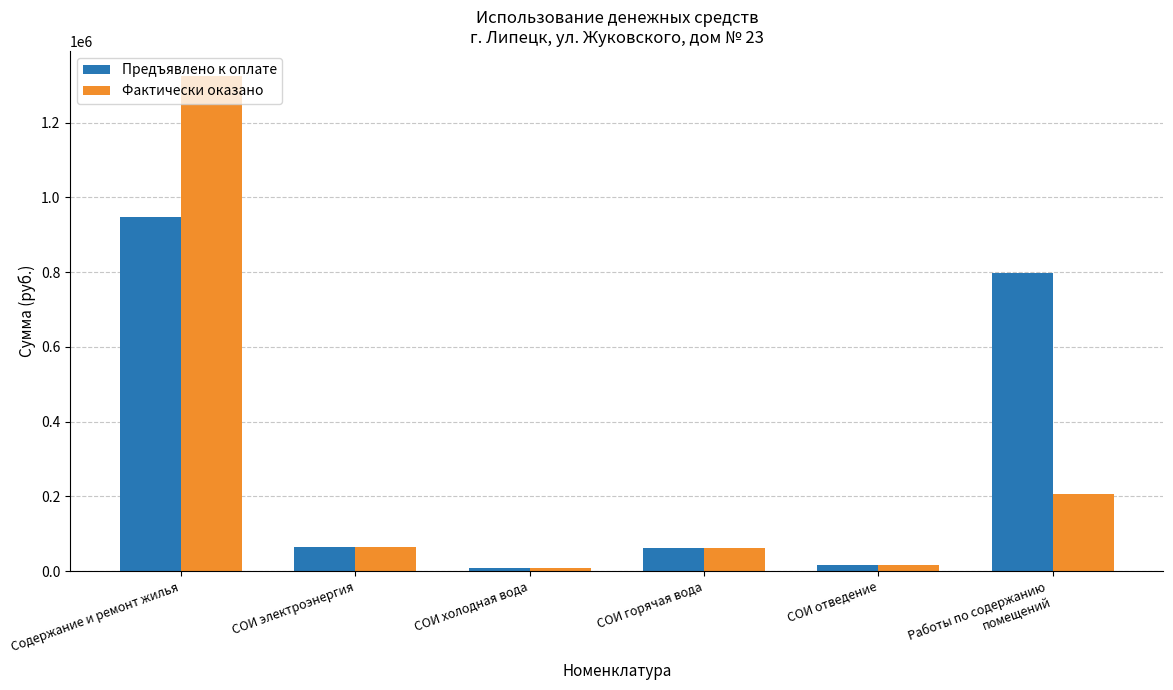

Which series has the widest spread of values?

Фактически оказано